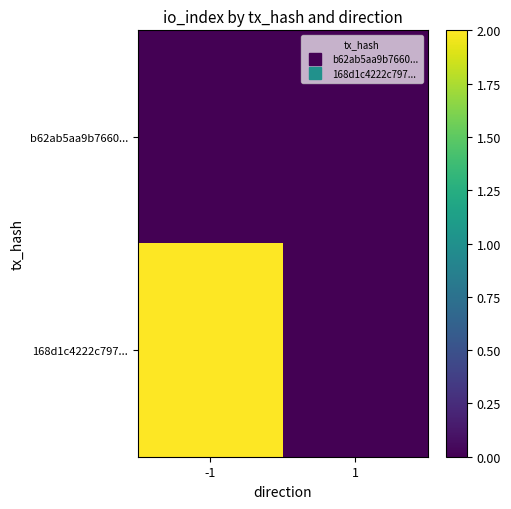

Which series has the largest range (max minus min)?

168d1c4222c797...